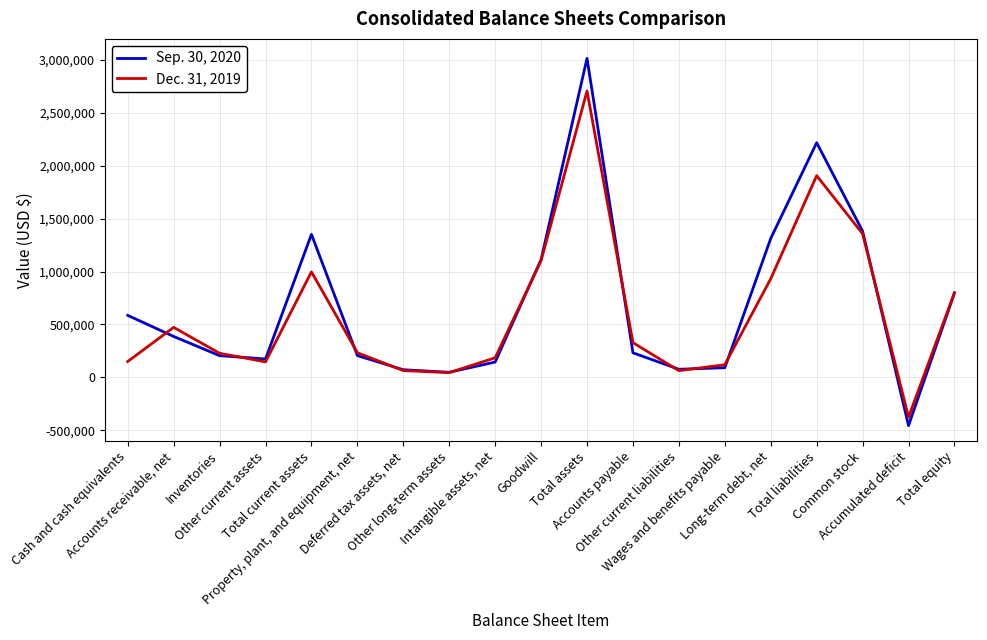

How many values in Dec. 31, 2019 are above zero?

18